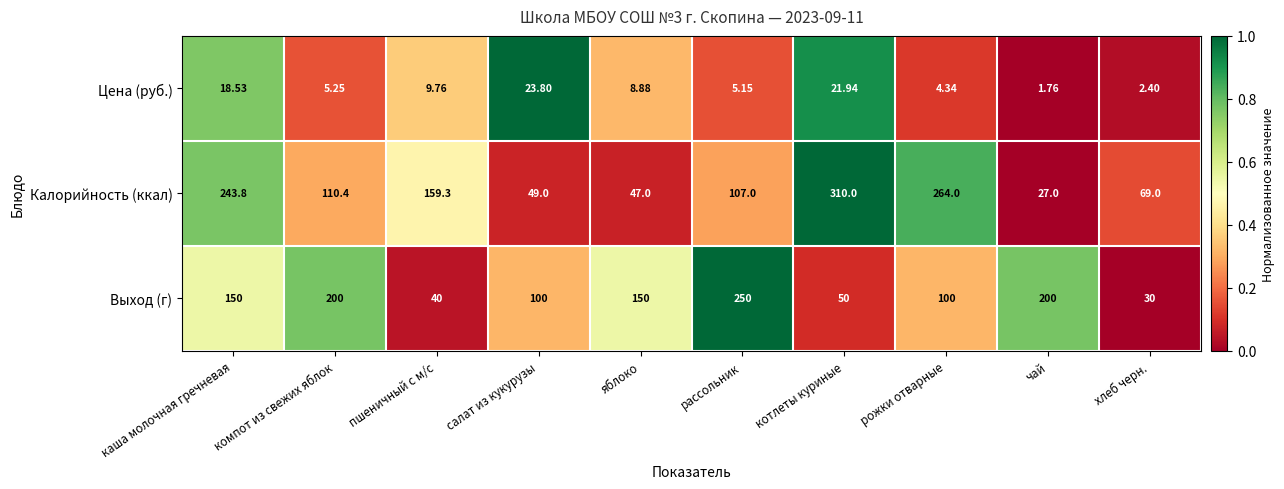

At which label is Калорийность (ккал) closest to 168?

пшеничный с м/с